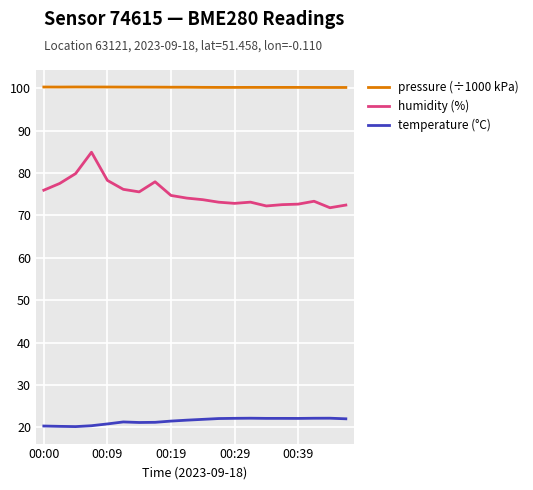

What is the smallest value displayed?

20.2